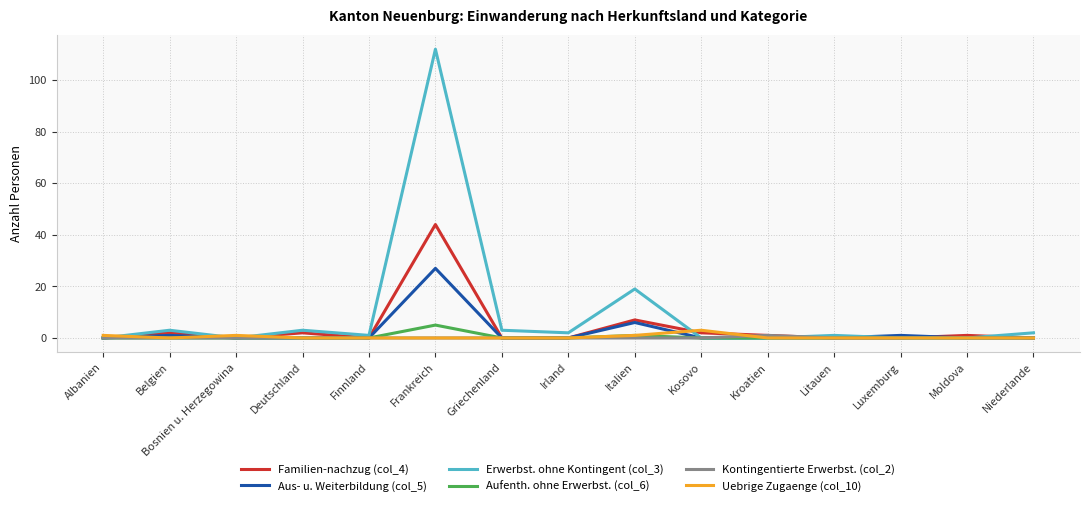

Which series changed the most between Griechenland and Litauen?

Erwerbst. ohne Kontingent (col_3)